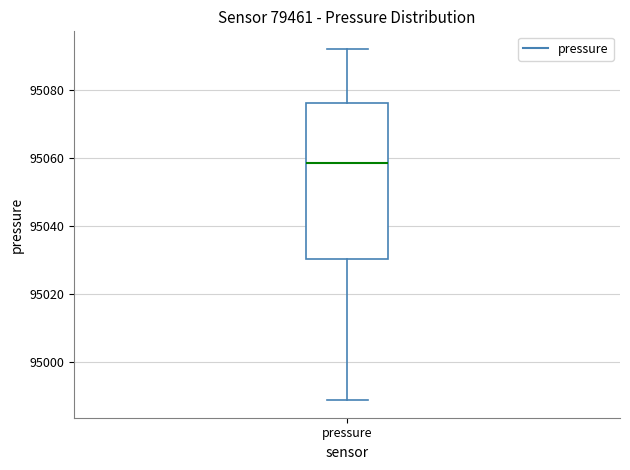

Read this box plot against the y-axis: the position of the median line, the range covered by the box, and the ends of both whiskers. The values are not printed on the chart, so give them approximately, as read against the axis.

median 95058, box 95030 to 95076, whiskers 94988 to 95092